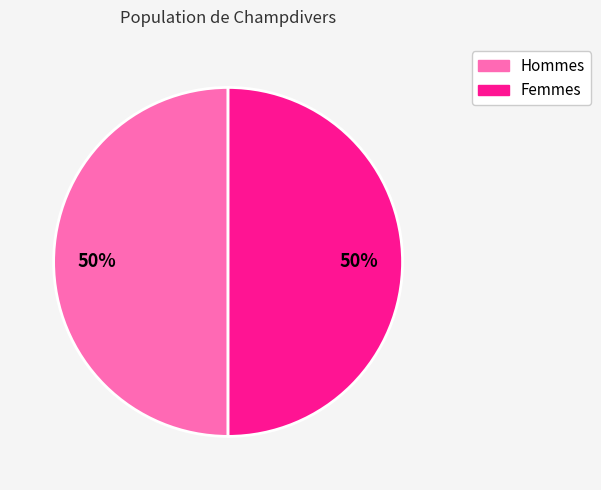

Count the number of slices in the pie.

2